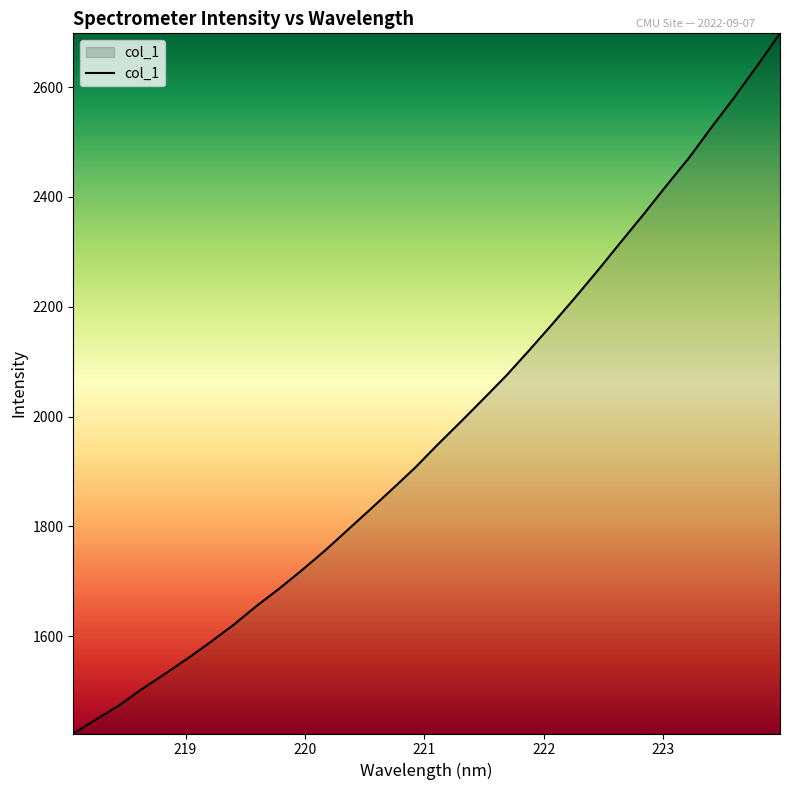

What is the average value?

1975.2